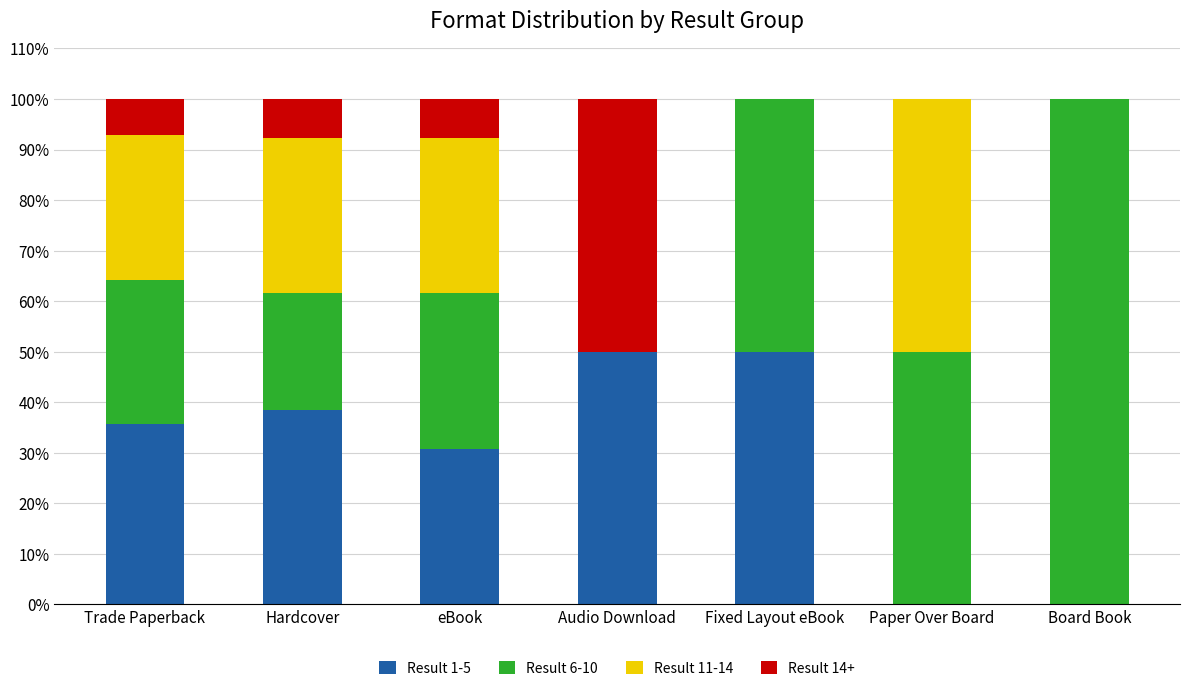

The value of Result 1-5 at Hardcover is 38.5. True or false?

True